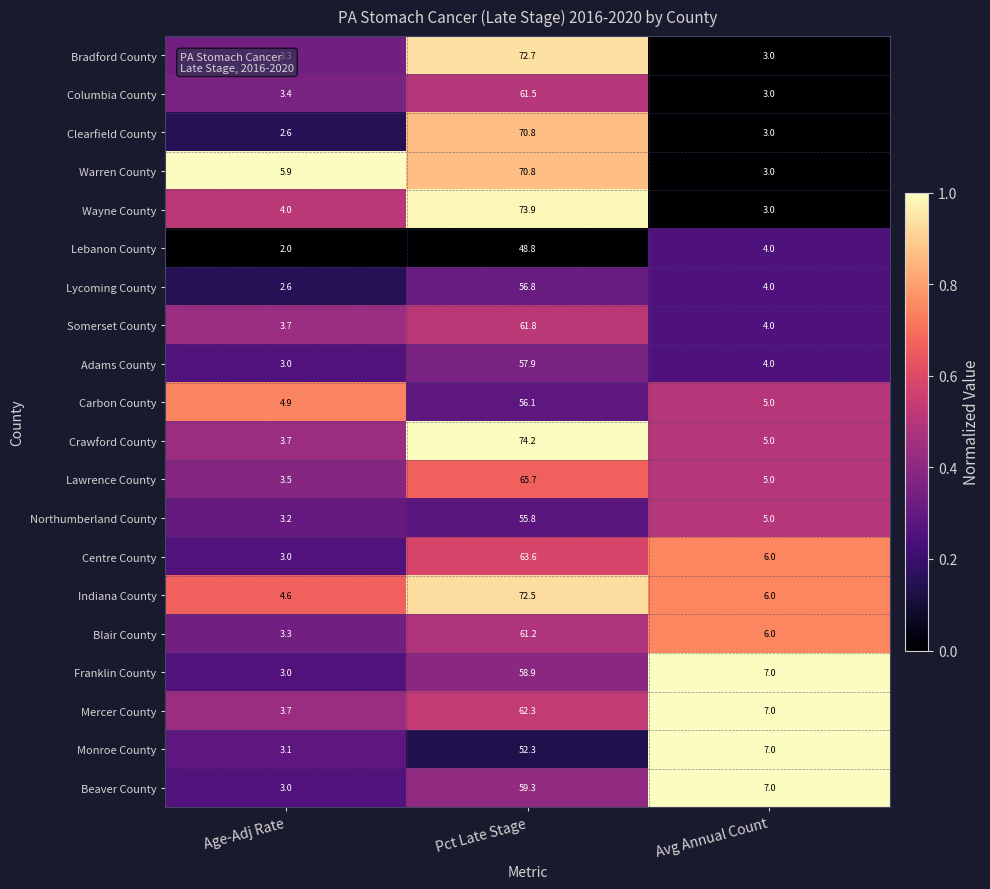

Rank the categories by Adams County value from highest to lowest.

Pct Late Stage, Avg Annual Count, Age-Adj Rate